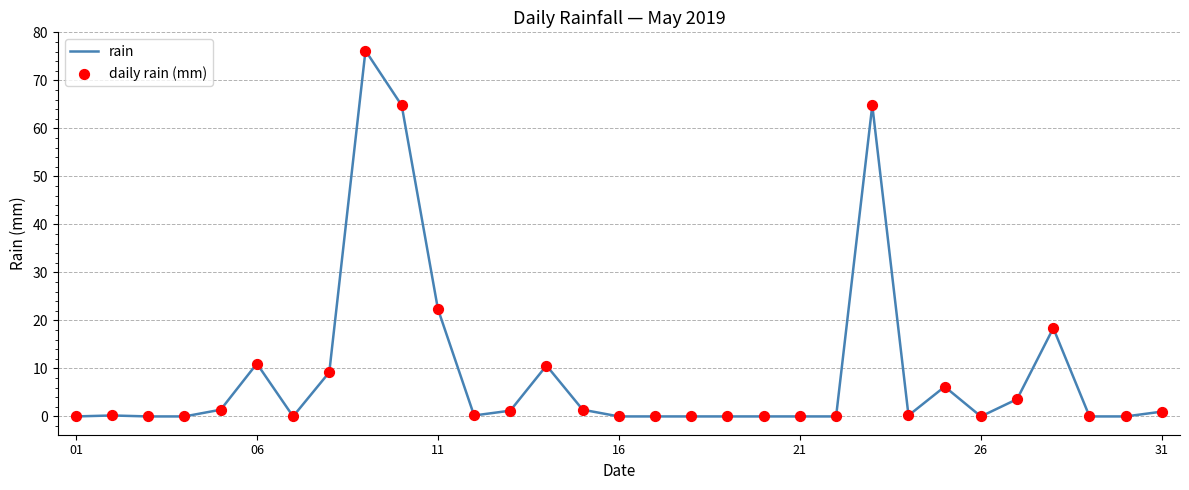

What is the difference between the maximum and minimum values?

76.2